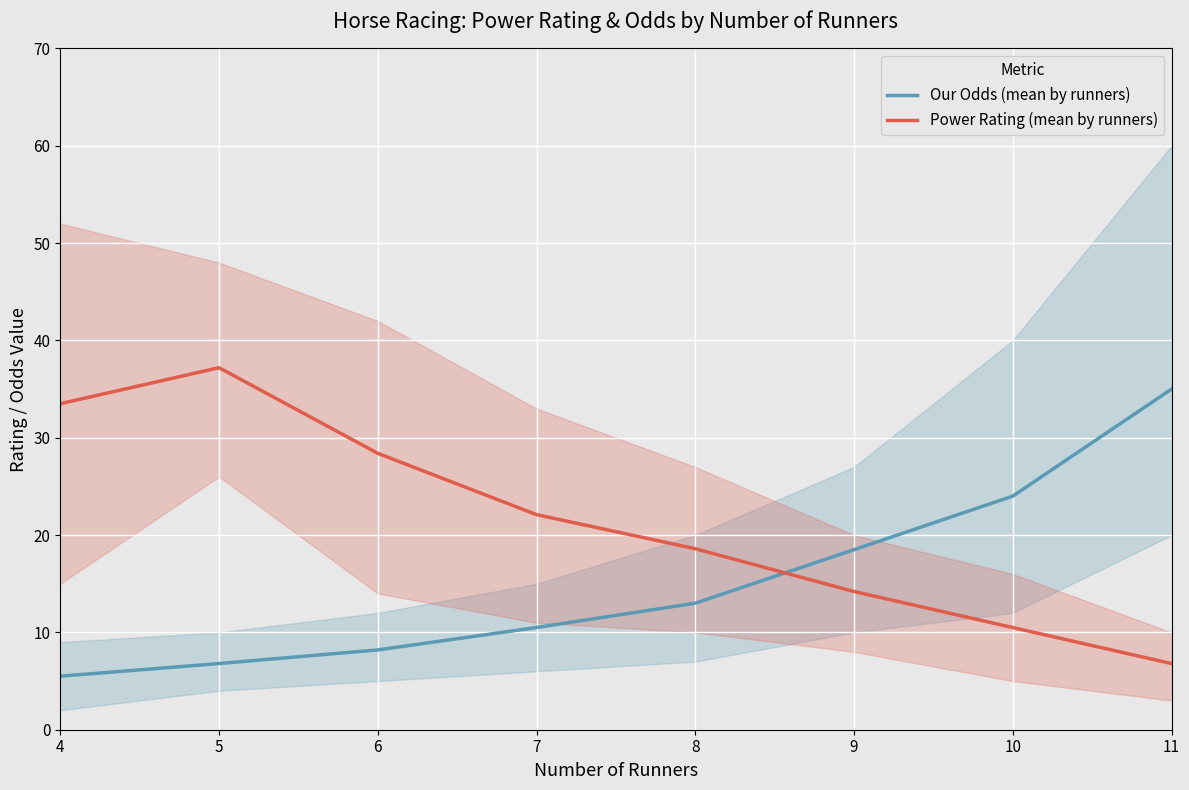

At which label does Our Odds (mean by runners) reach its minimum?

4